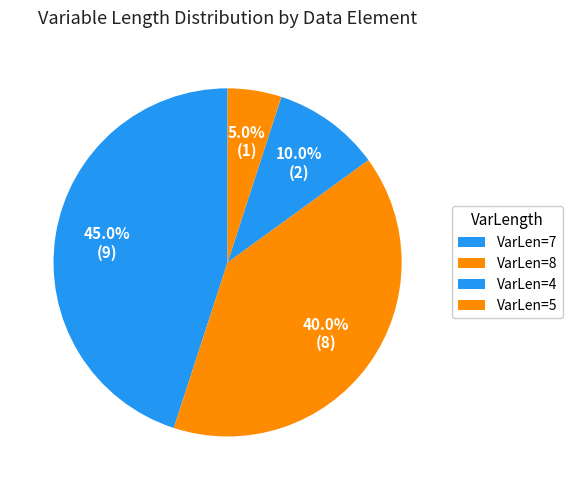

How many segments does this pie chart have?

4